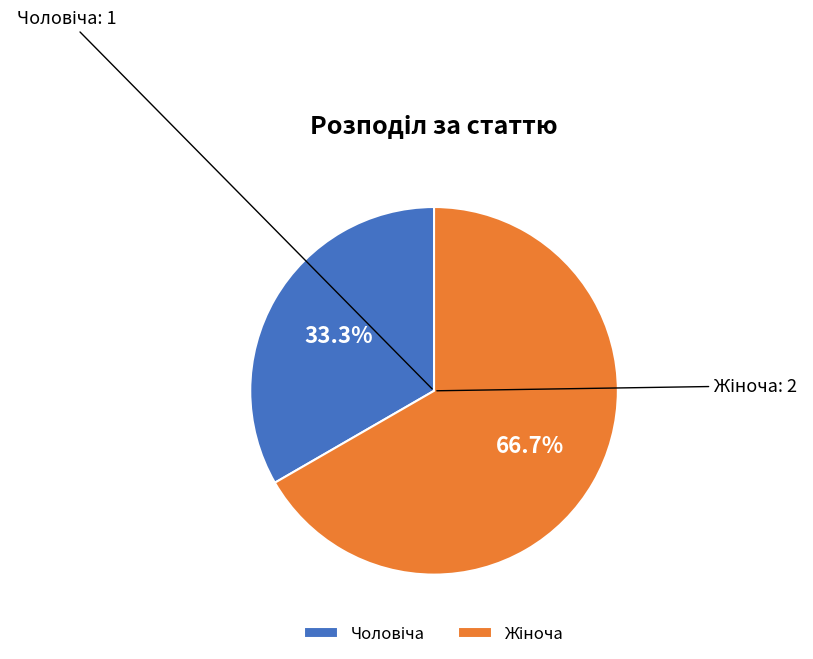

Does any single category account for the majority?

Yes